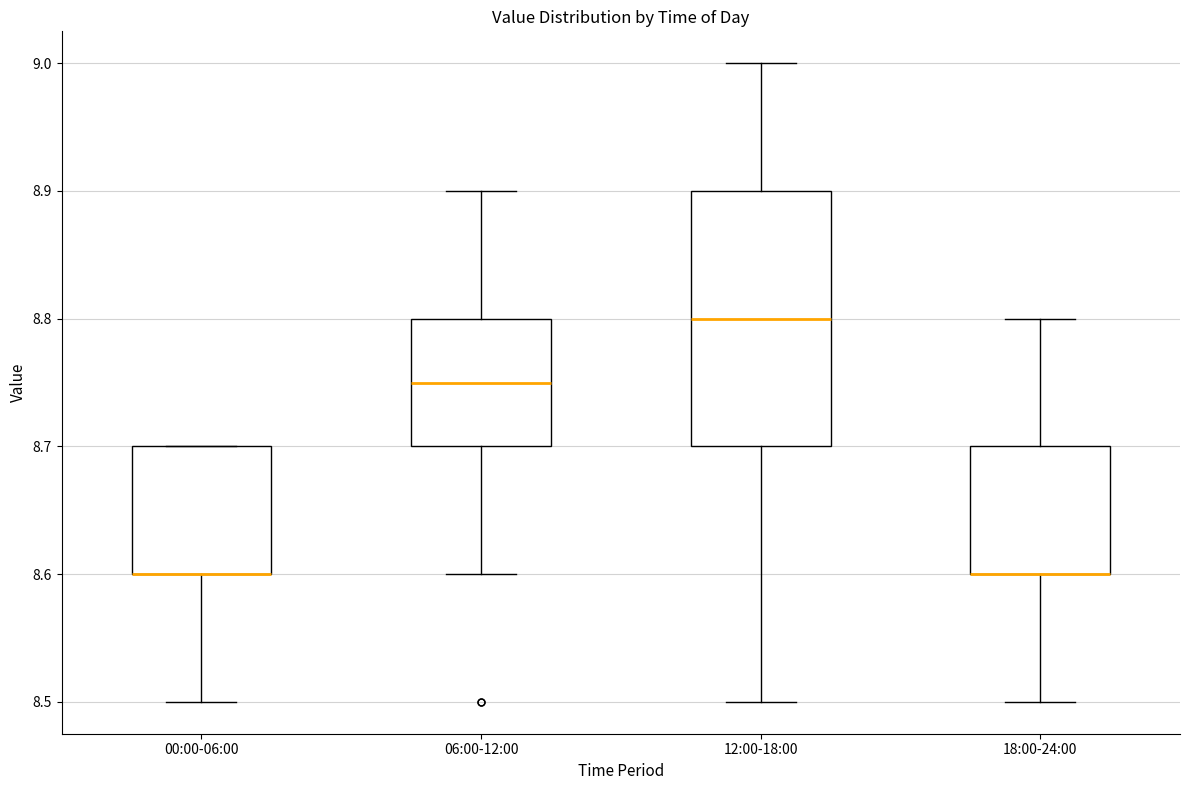

Reading left to right, transcribe this box plot: for each box, give where its median line is, the range the box spans, and where its two whiskers end, as read against the y-axis. The values are not printed on the chart, so give them approximately, as read against the axis.

00:00-06:00: median 8.60 (drawn on the box's lower edge), box 8.60 to 8.70, whiskers 8.50 to 8.70
06:00-12:00: median 8.75, box 8.70 to 8.80, whiskers 8.60 to 8.90
12:00-18:00: median 8.80, box 8.70 to 8.90, whiskers 8.50 to 9.00
18:00-24:00: median 8.60 (drawn on the box's lower edge), box 8.60 to 8.70, whiskers 8.50 to 8.80